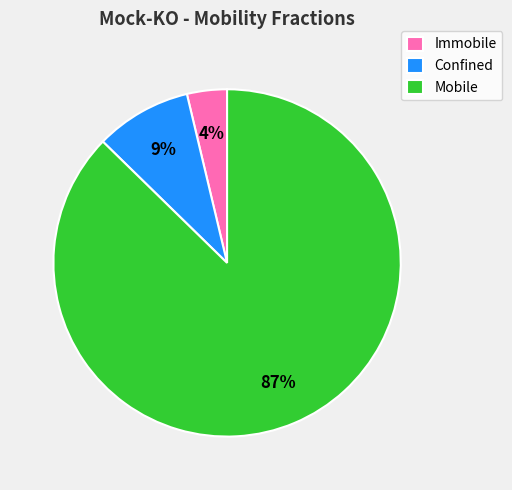

To the nearest percent, what portion does Immobile represent?

4%